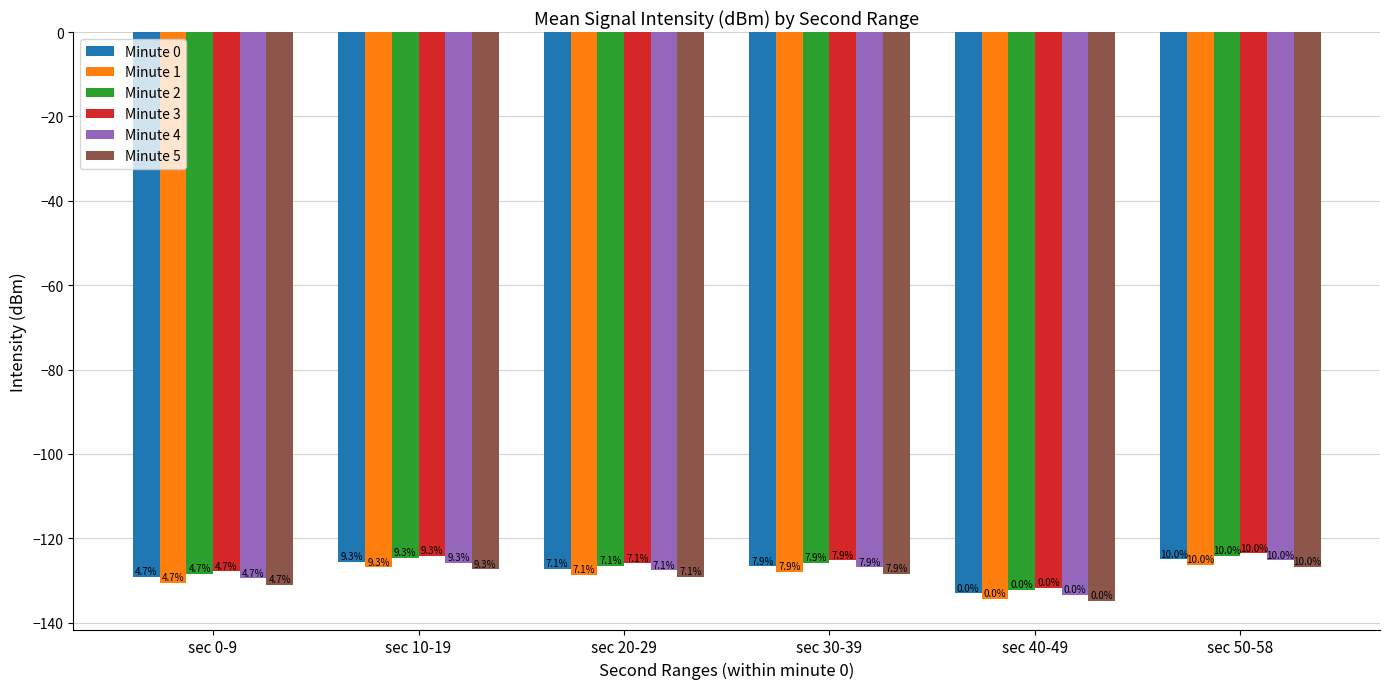

What are all the series names shown in the legend?

Minute 0, Minute 1, Minute 2, Minute 3, Minute 4, Minute 5